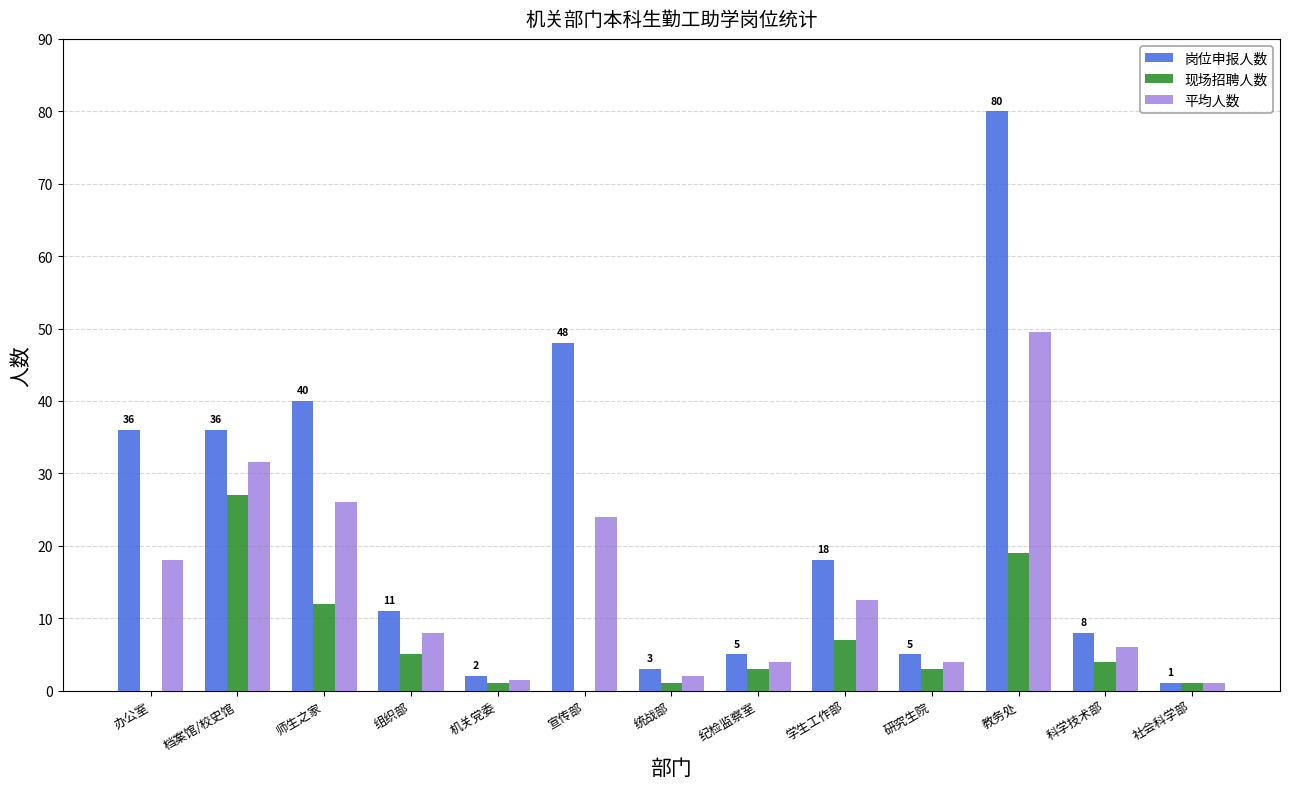

Where is 现场招聘人数 nearest to the value 13?

师生之家